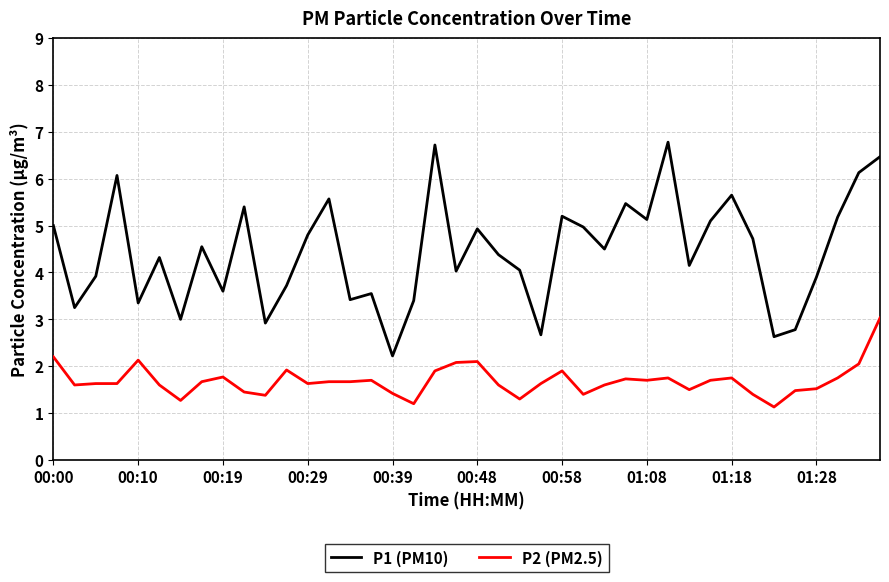

What is the highest value of the P1 (PM10) series?

6.8